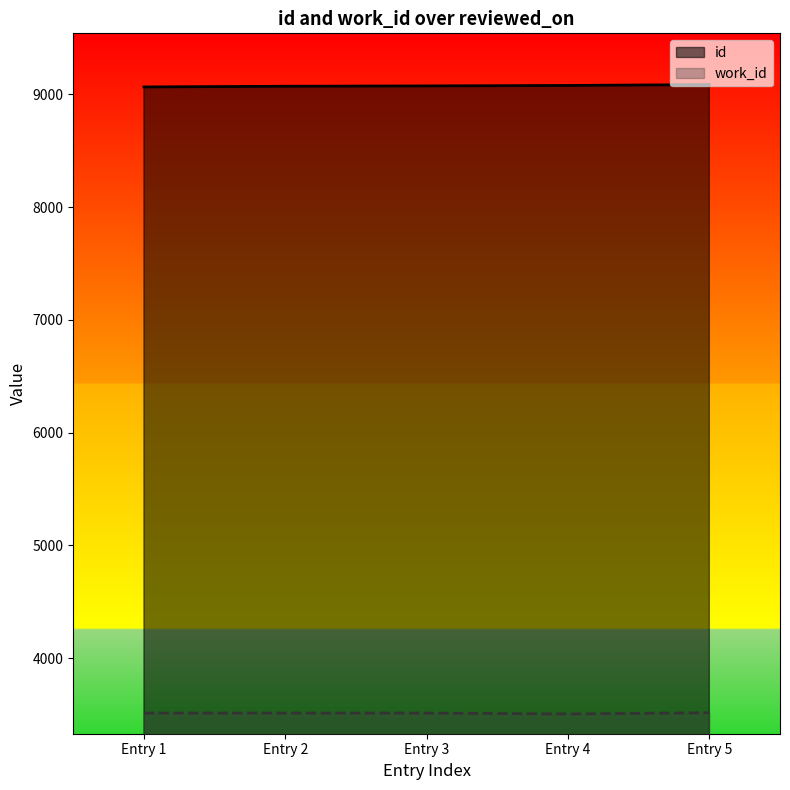

What is the greatest value displayed?

9087